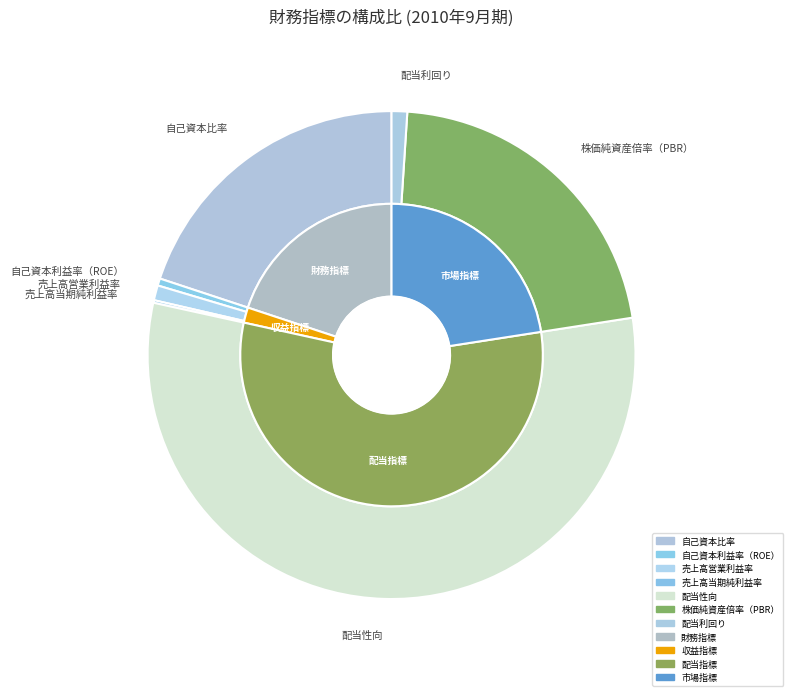

To the nearest percent, what portion does 配当利回り represent?

1%